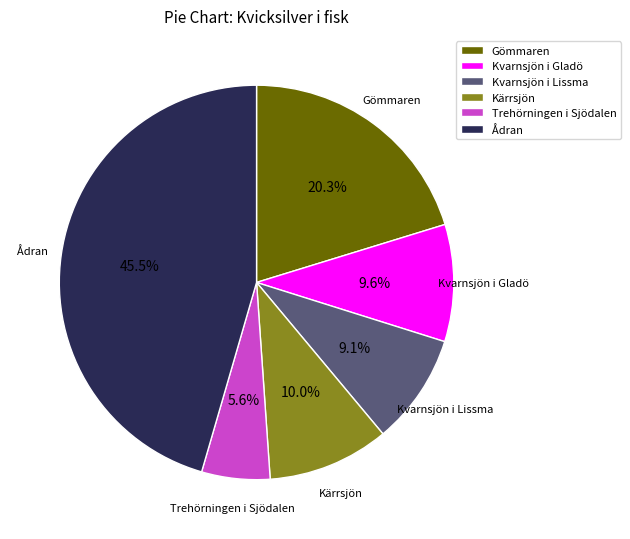

To the nearest percent, what is the combined percentage of Gömmaren and Trehörningen i Sjödalen?

26%